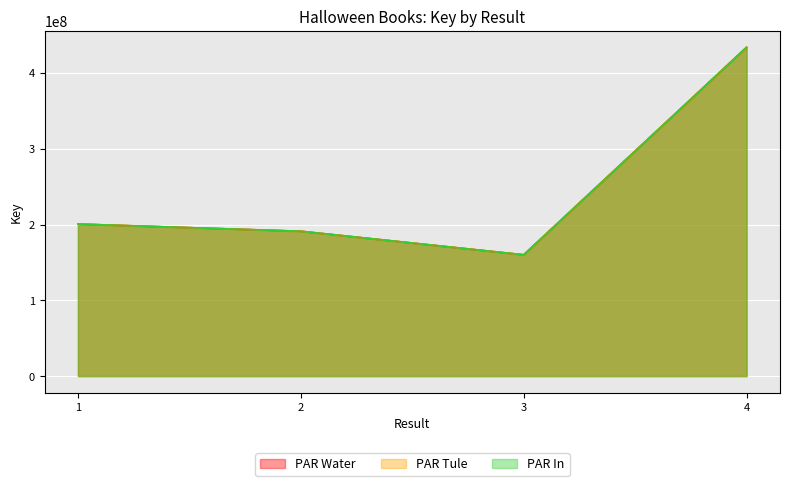

What is the maximum value for PAR Tule?

433939542